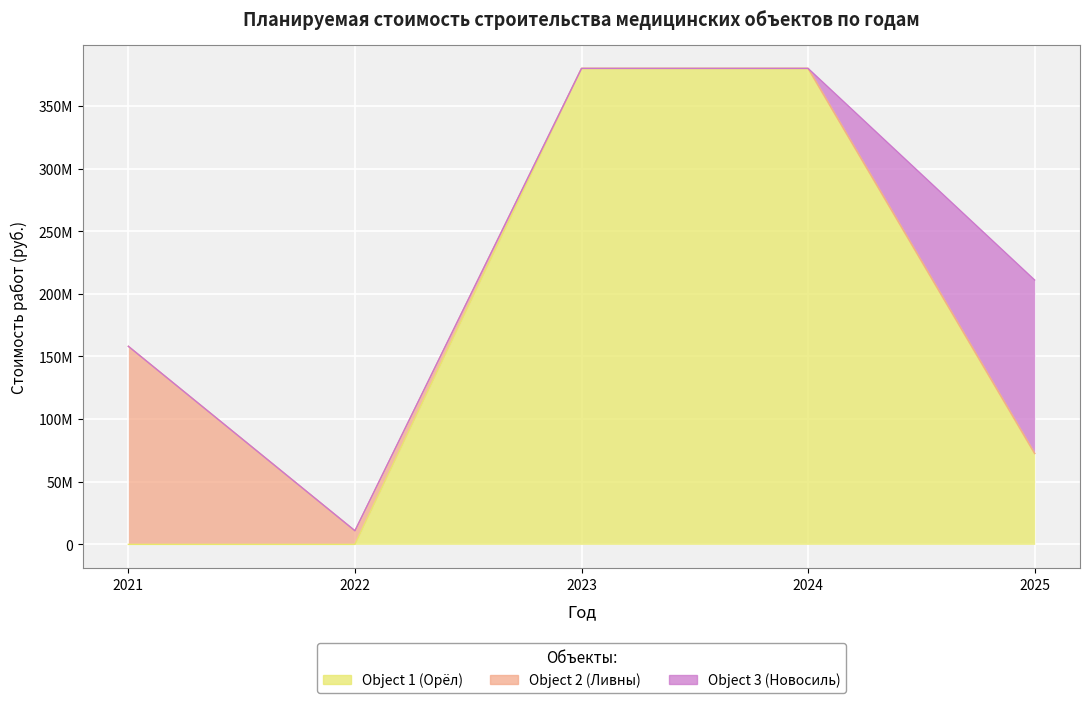

At which category is the sum across all series the highest?

2023